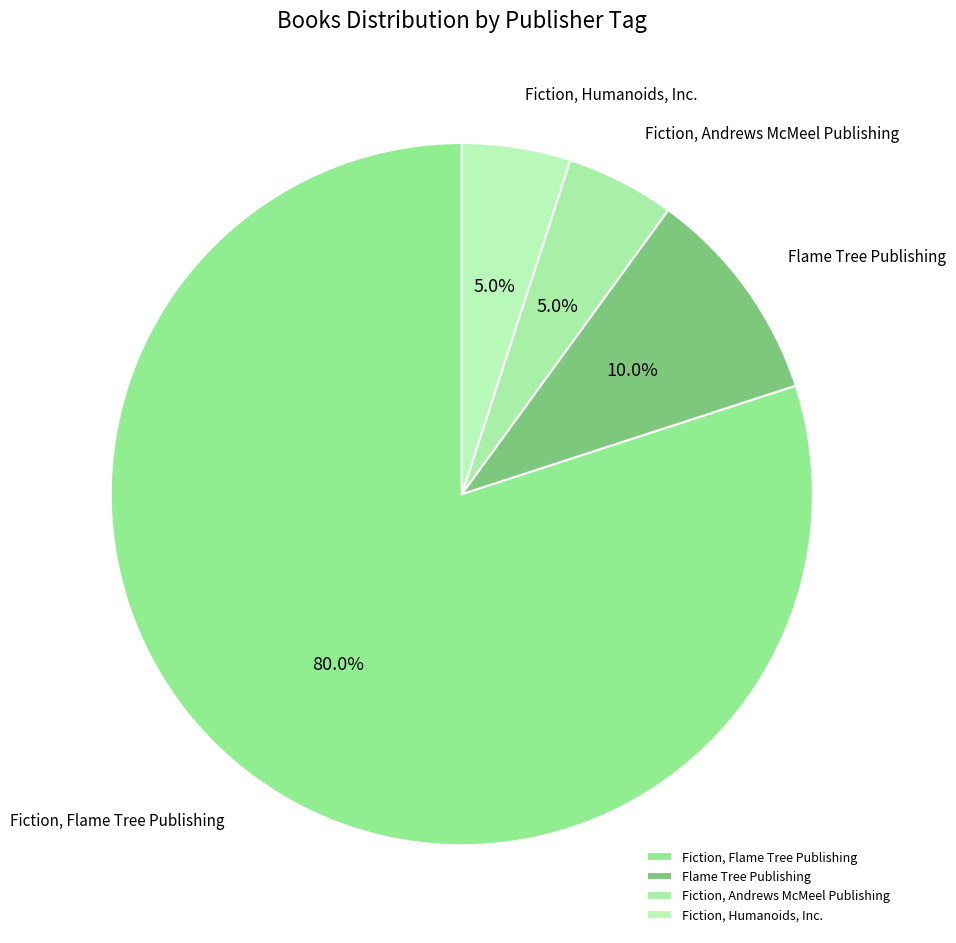

Is it true that Fiction, Humanoids, Inc. is 1% of the pie?

False